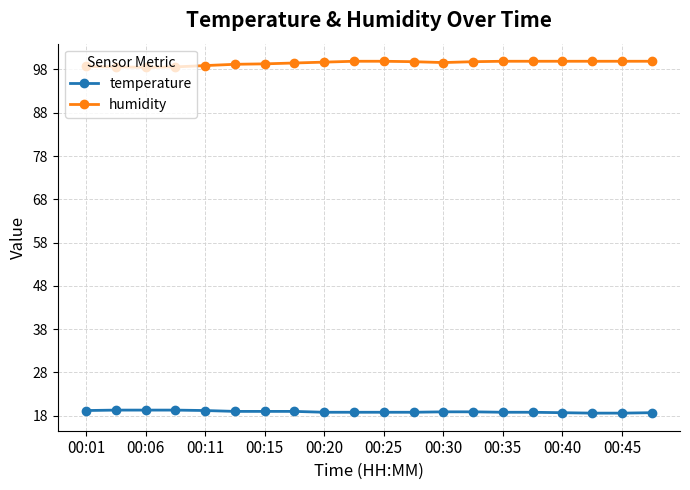

What is the value of the temperature point at the 16th from the left?

18.8